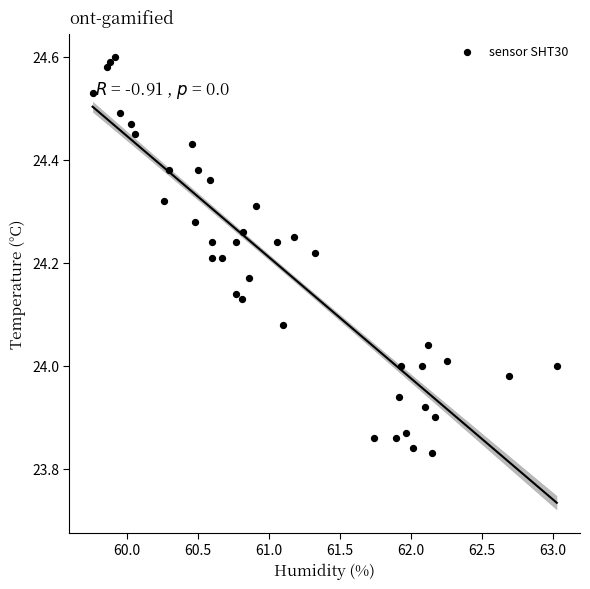

What is the range of X values (max minus min)?

3.3